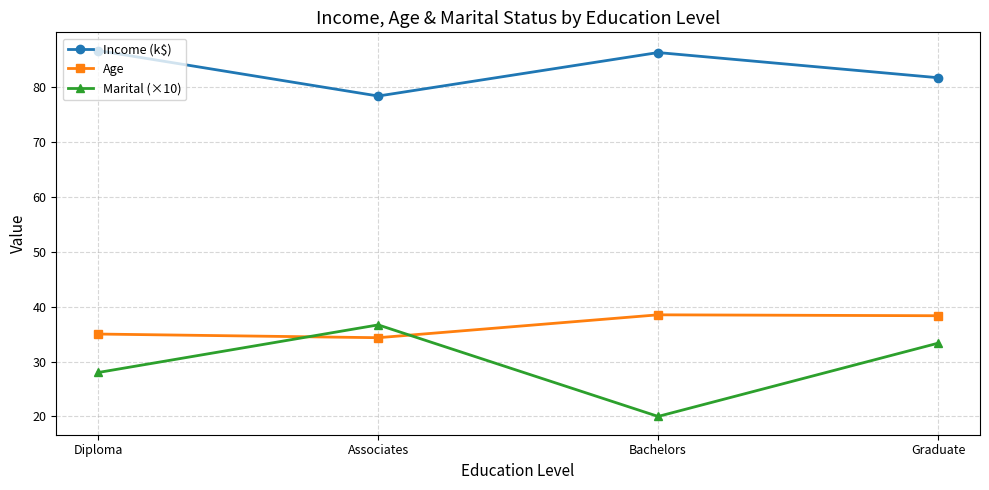

How many data points in Age are less than 38?

2